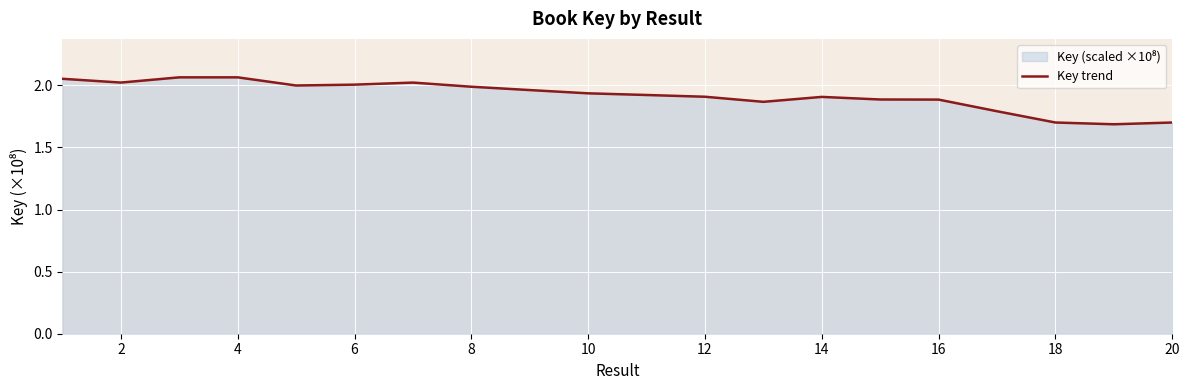

Reading left to right, extract all data points from this chart.

2.1	2.0	2.1	2.1	2.0	2.0	2.0	2.0	2.0	1.9	1.9	1.9	1.9	1.9	1.9	1.9	1.8	1.7	1.7	1.7